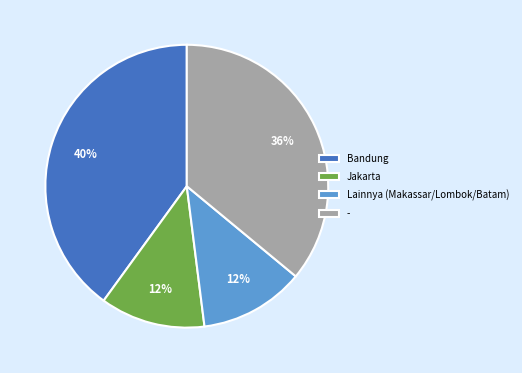

Approximately how many times larger is the value at Bandung compared to Jakarta?

3.3